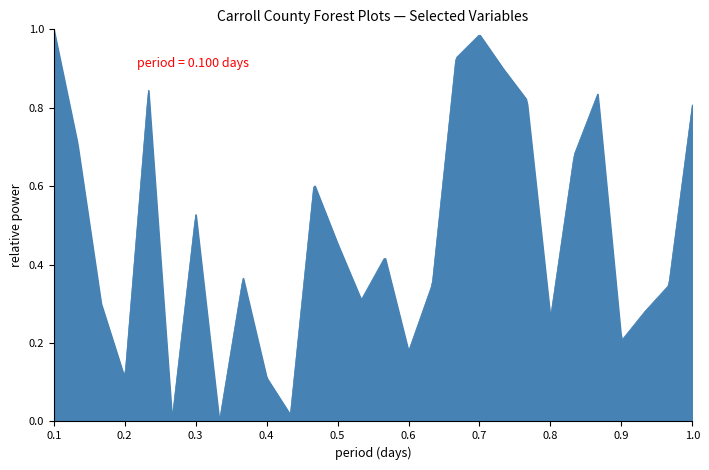

What is the maximum value shown in the chart?

1